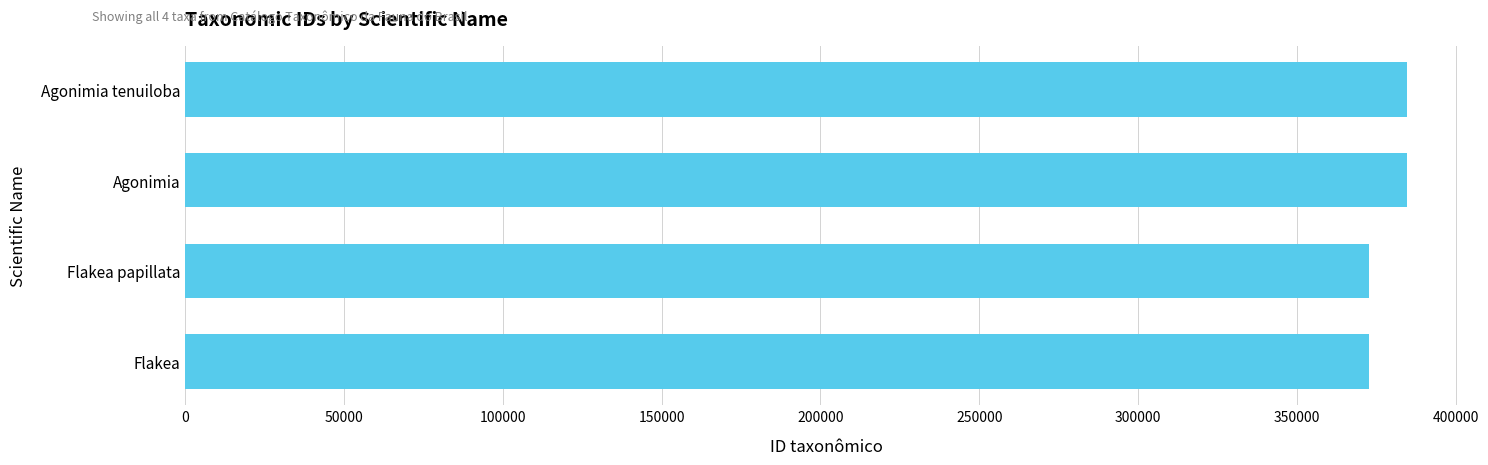

Are the bars horizontal?

Yes